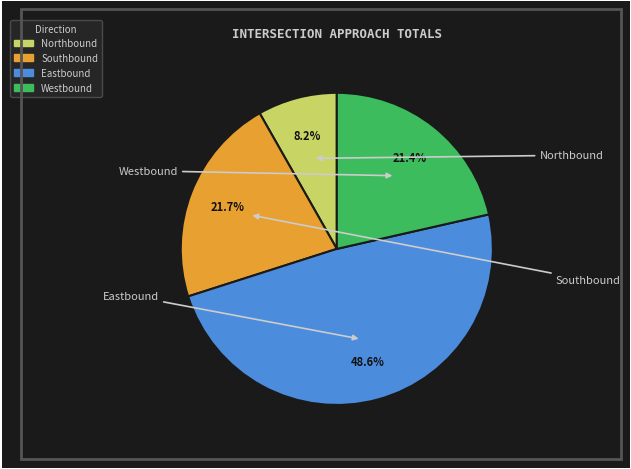

To the nearest percent, what is the combined percentage of Eastbound and Westbound?

70%